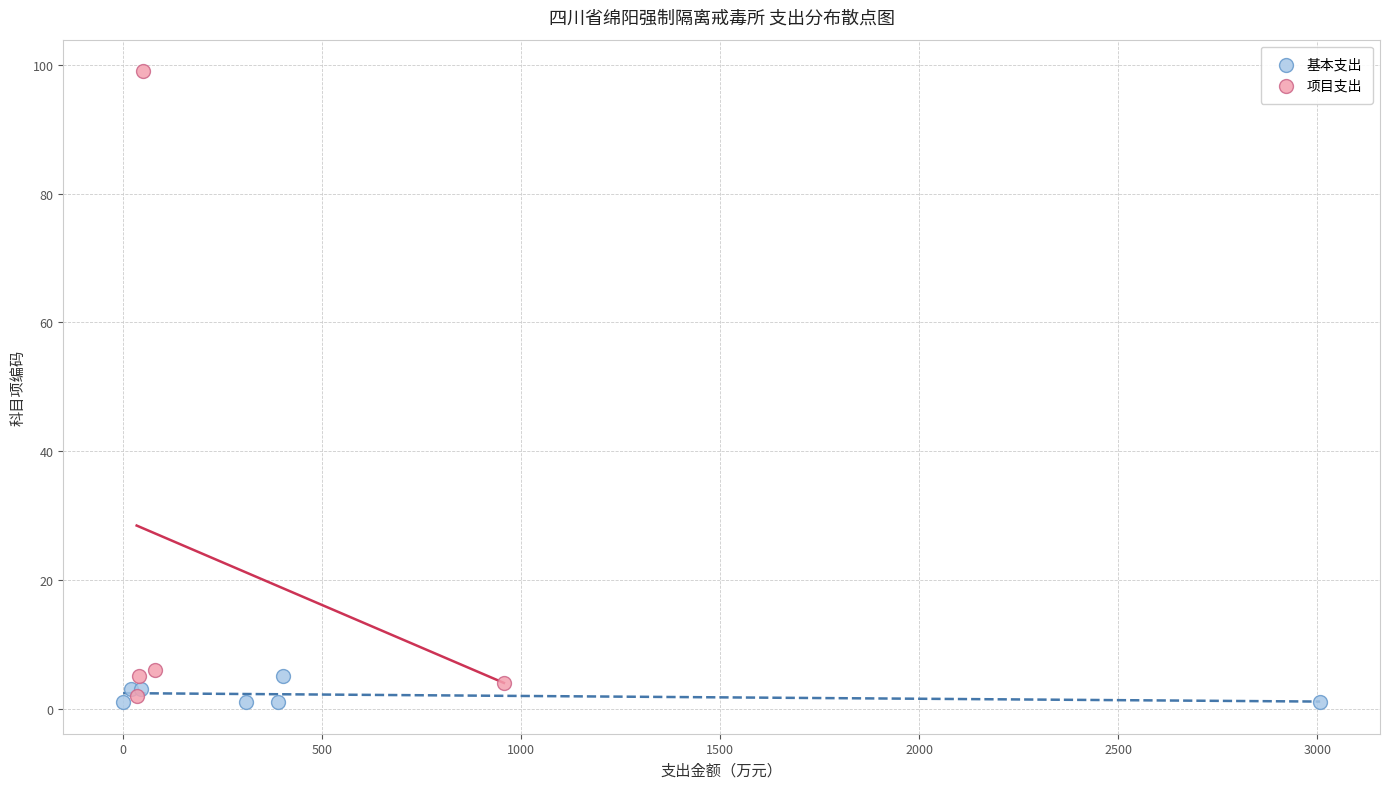

Which series reaches the maximum Y coordinate?

项目支出